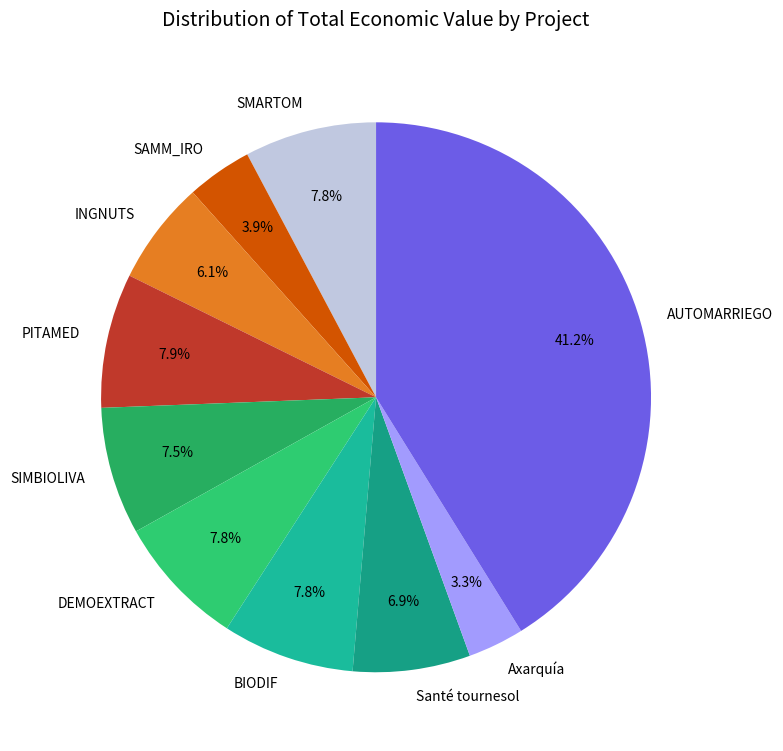

Combined, do DEMOEXTRACT and INGNUTS account for over 50%?

No